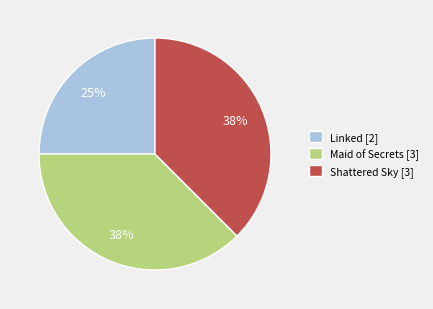

Is there any slice that represents more than half of the pie?

No